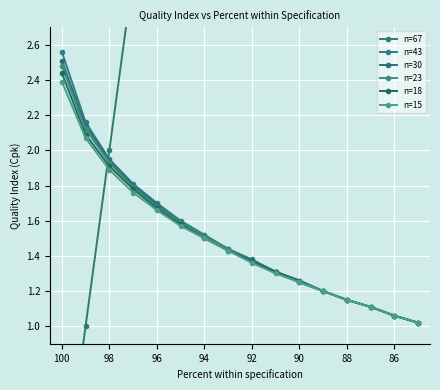

What are all the series names shown in the legend?

n=67, n=43, n=30, n=23, n=18, n=15